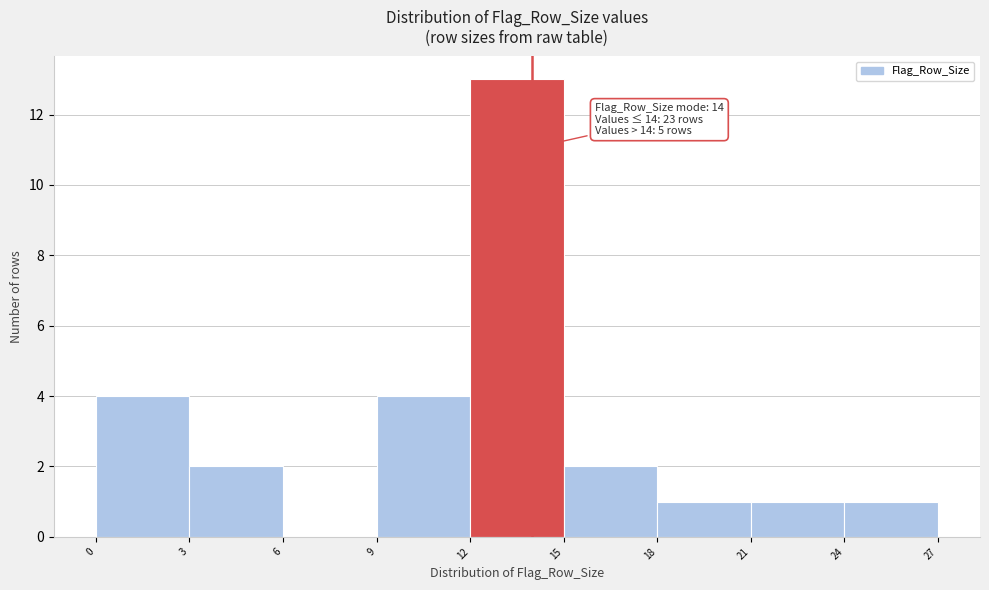

Over which range of the x-axis is the bar tallest?

12 to 15